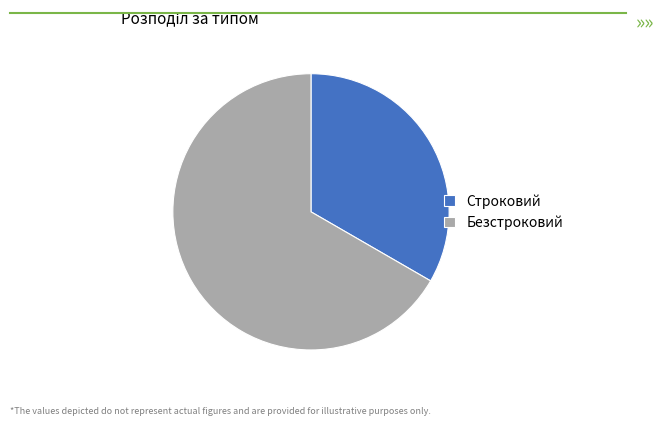

How many segments does this pie chart have?

2